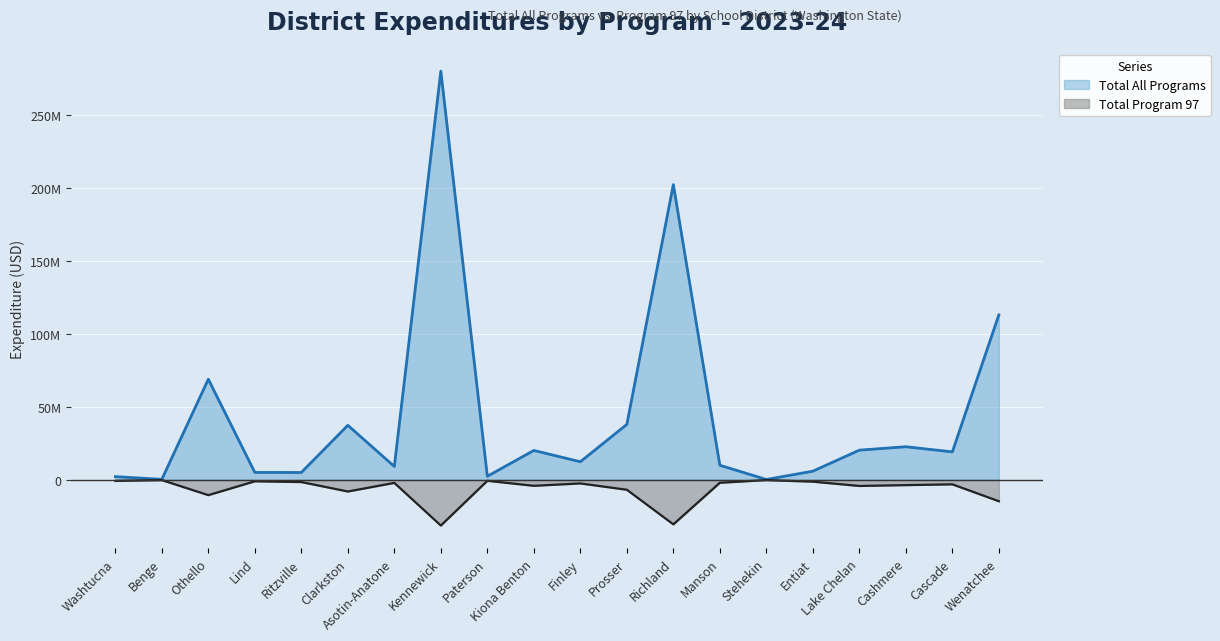

True or false: Total All Programs and Total Program 97 cross at least once.

False